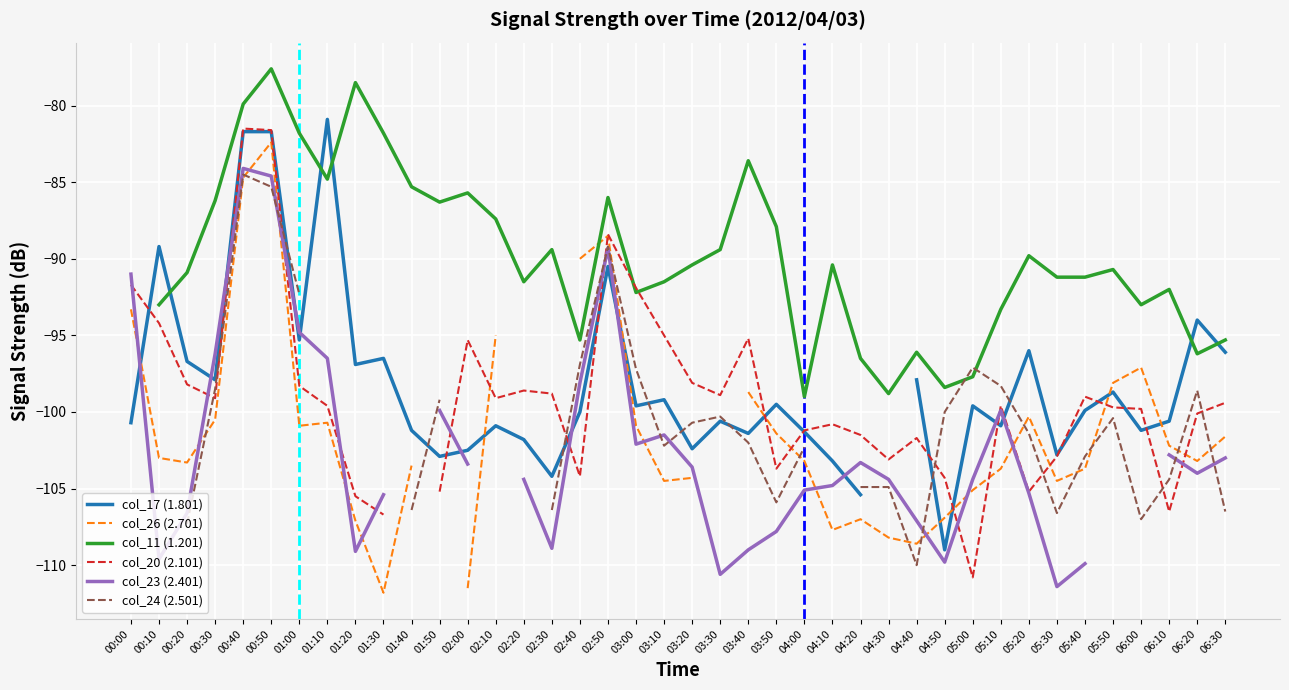

At which category does col_17 (1.801) reach its first local peak?

00:10